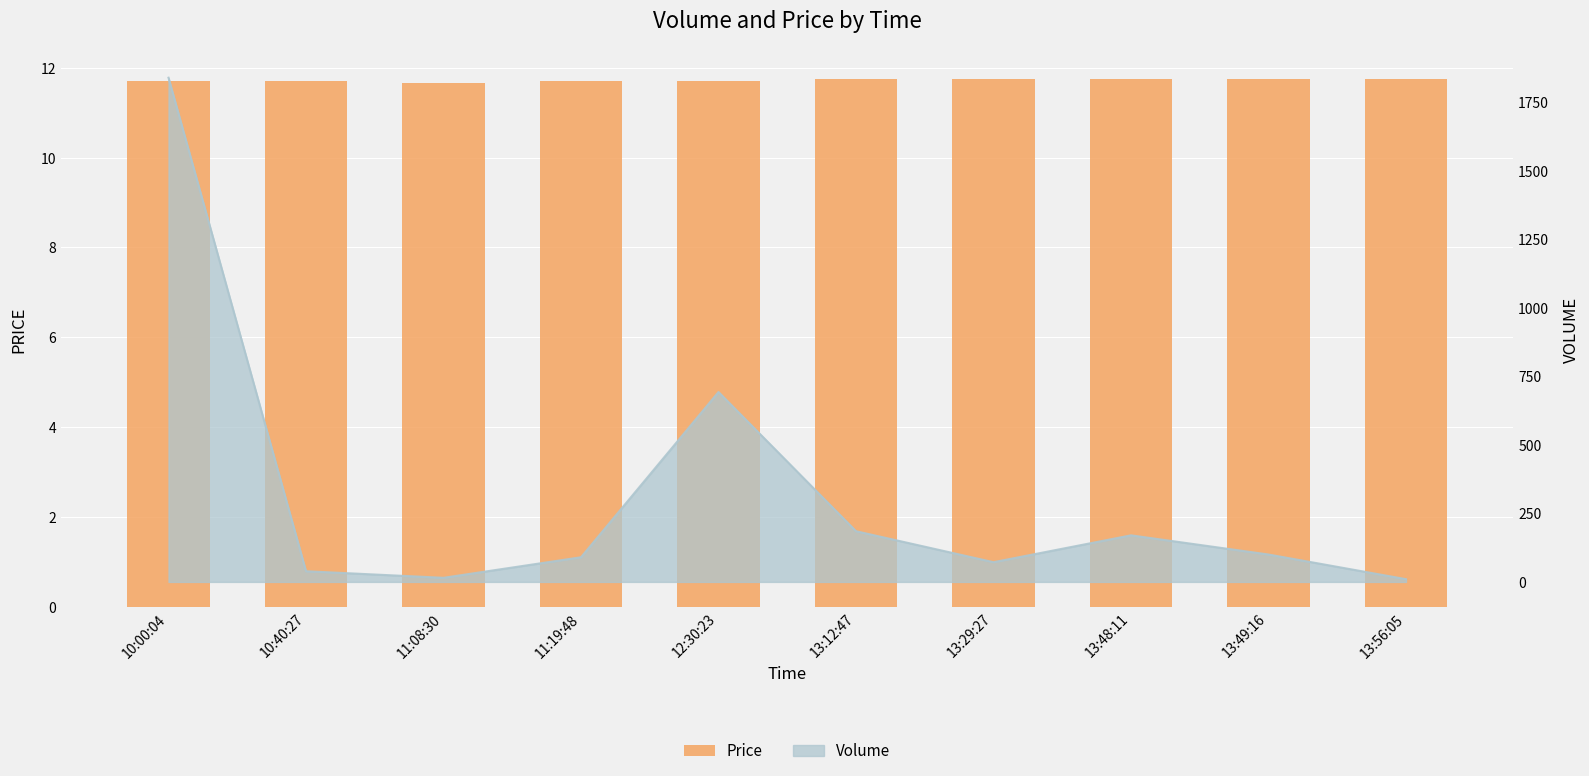

What is the difference between the maximum and minimum values?

0.1